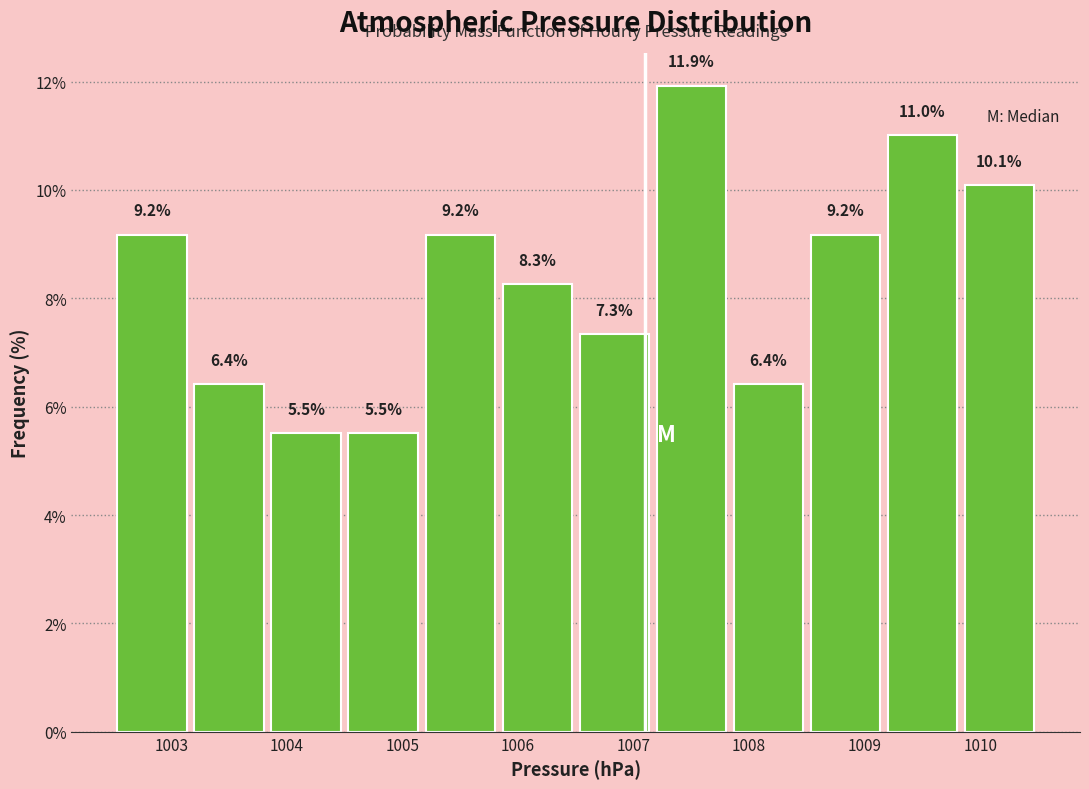

What is the height of the bar covering 1003.2 to 1003.8 on the x-axis? The bar edges are not printed on the chart, so give them approximately, as read against the axis.

6.4